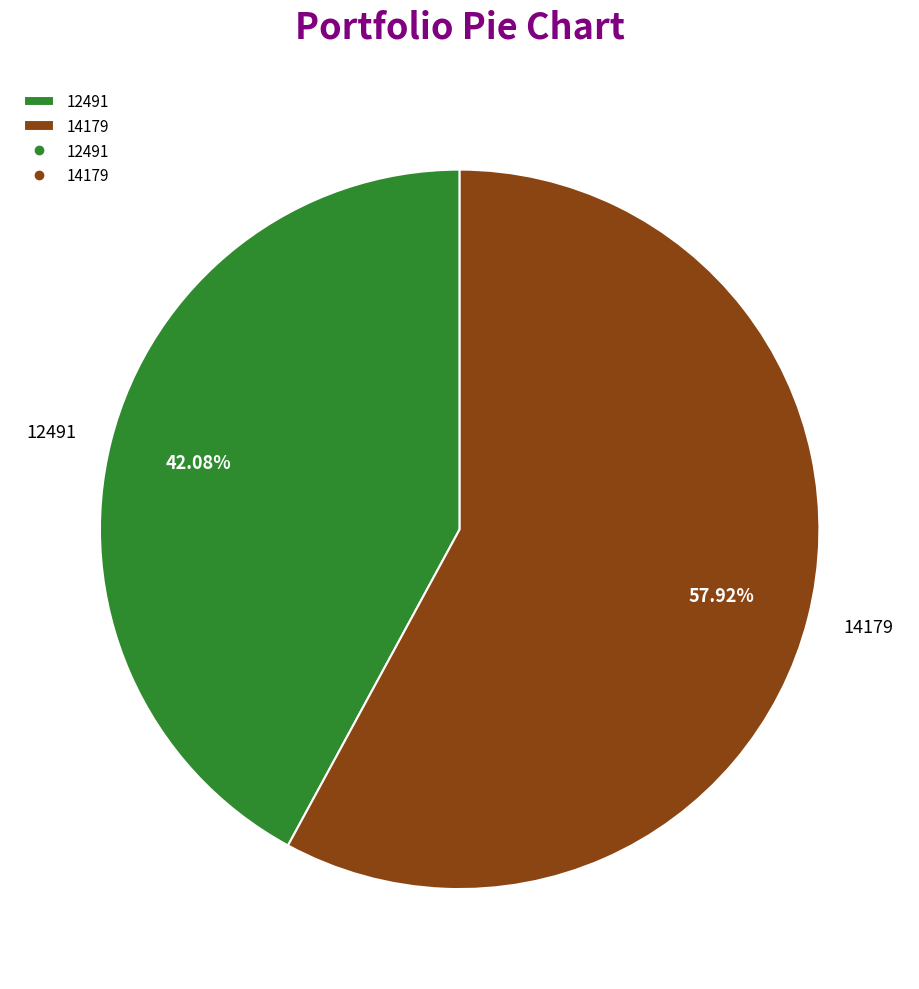

What percentage is the 12491 slice, to the nearest percent?

42%